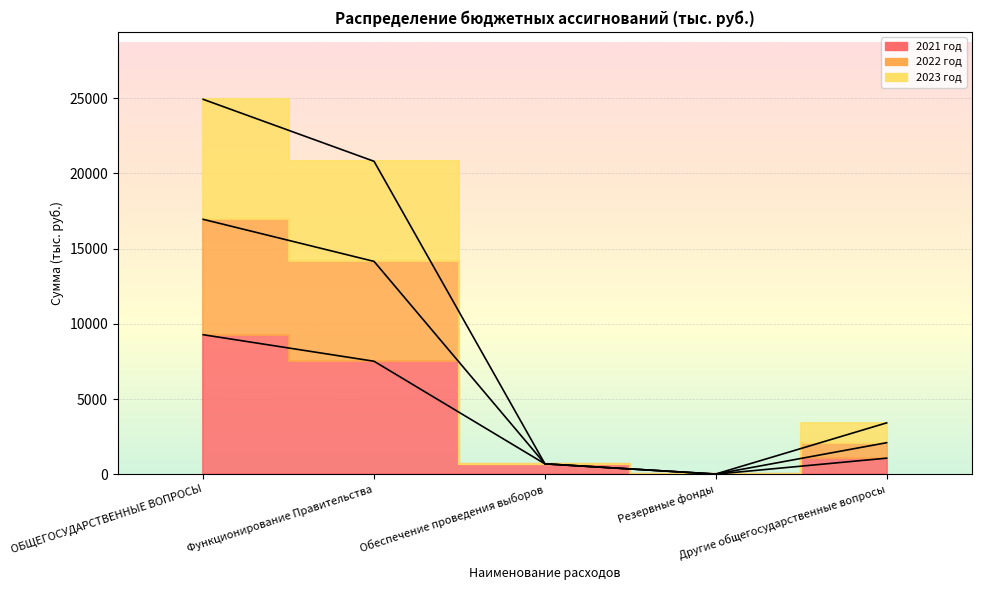

True or false: 2022 год and 2023 год intersect in this chart.

False